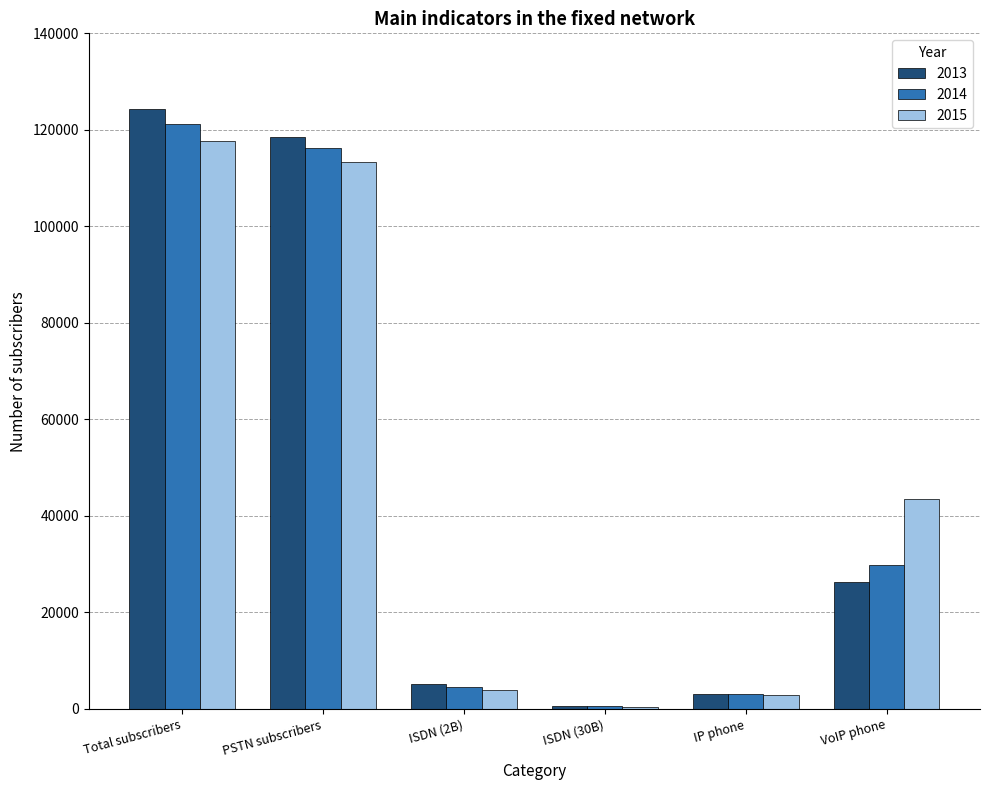

True or false: 2015 has a value of 489 at ISDN (30B).

True